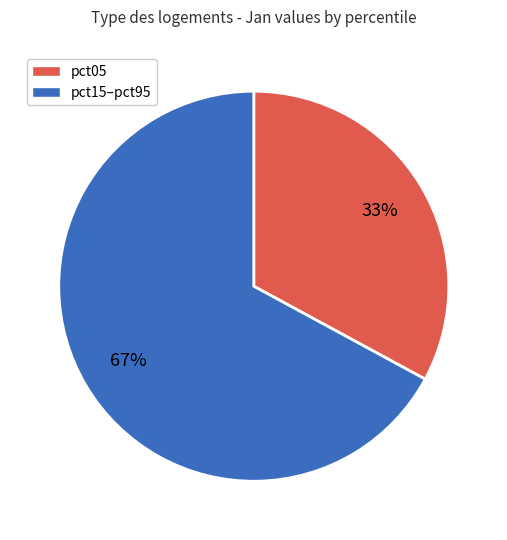

True or false: pct15–pct95 accounts for 67% of the total.

True